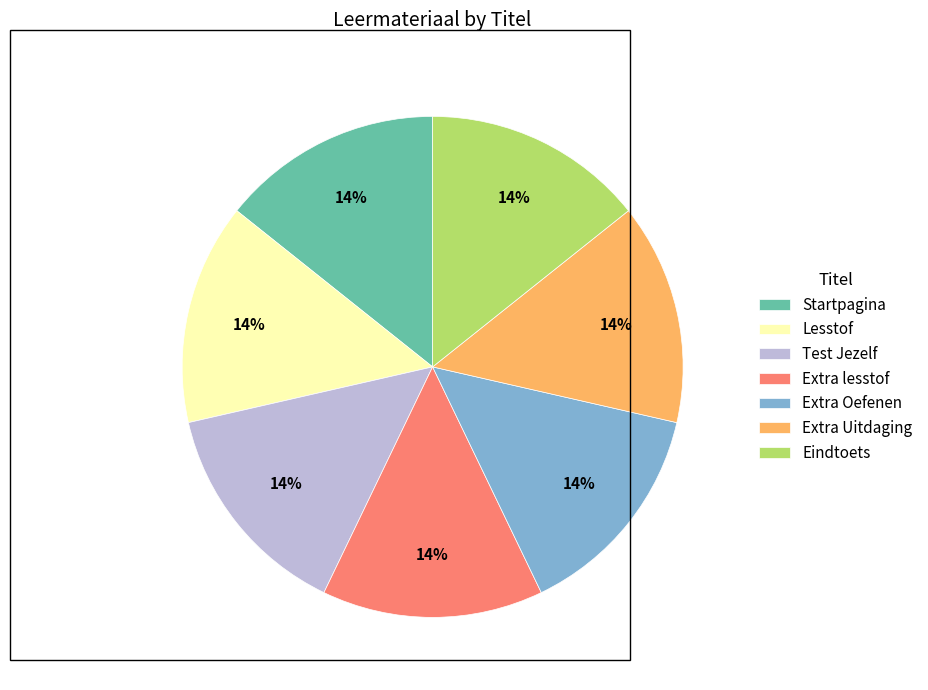

Does Lesstof account for over 50% of the chart?

No